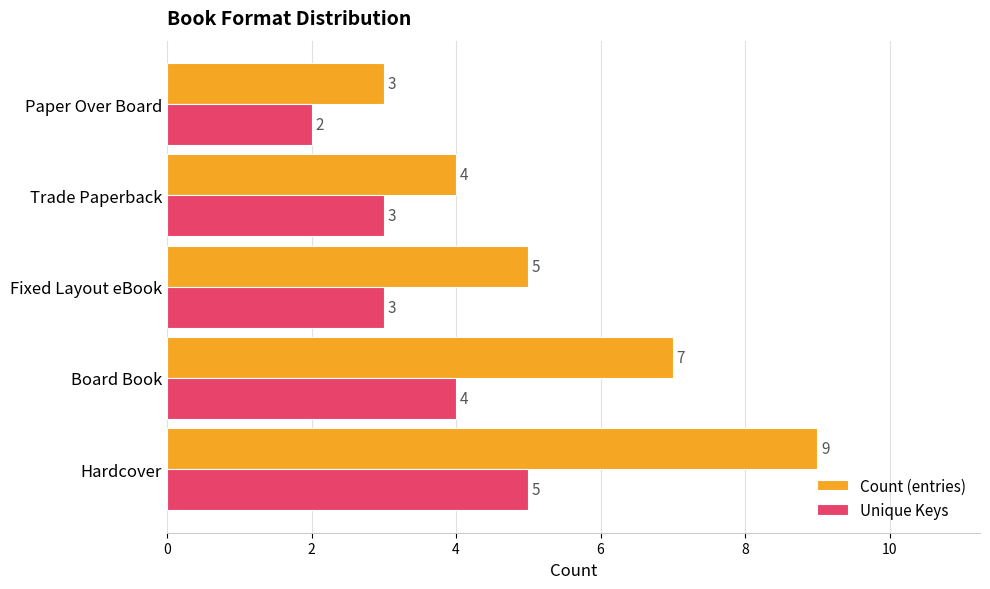

What is the sum of all Count (entries) values?

28